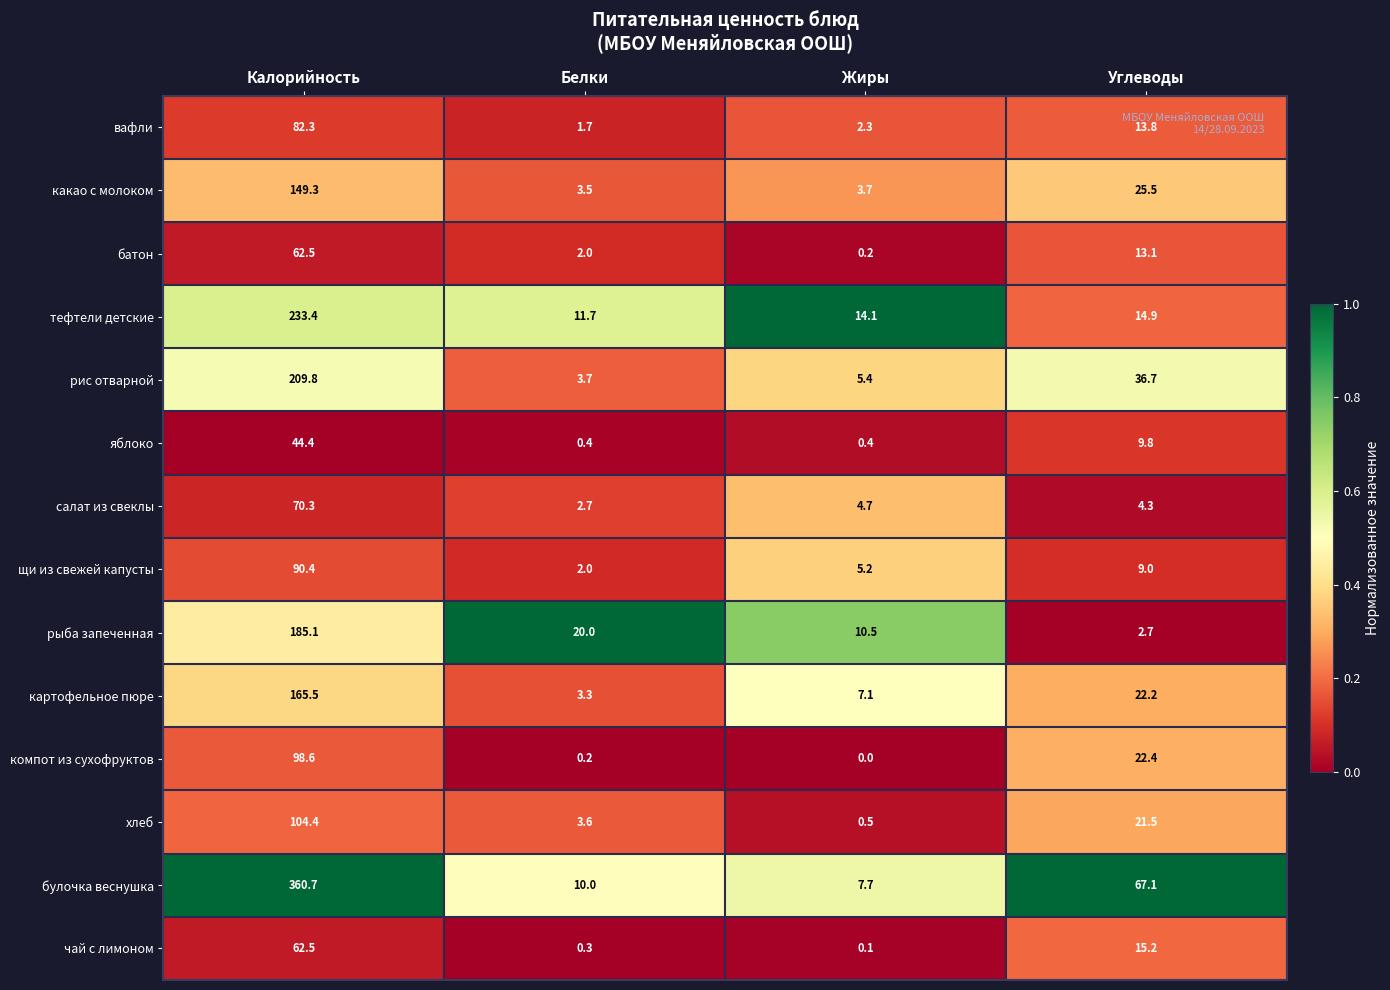

Read the яблоко value at Жиры.

0.4